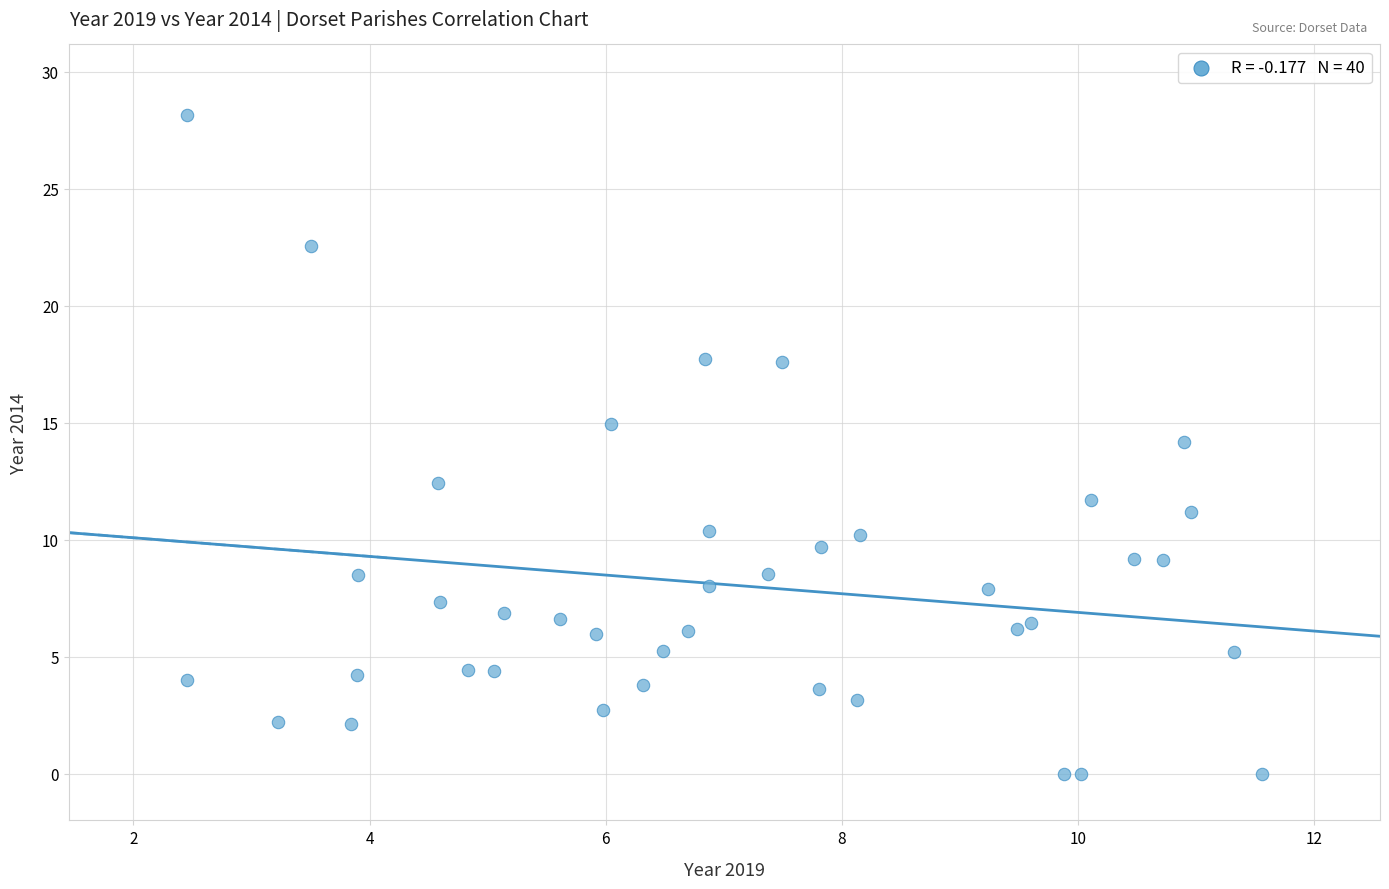

What is the range of Y values (max minus min)?

28.2